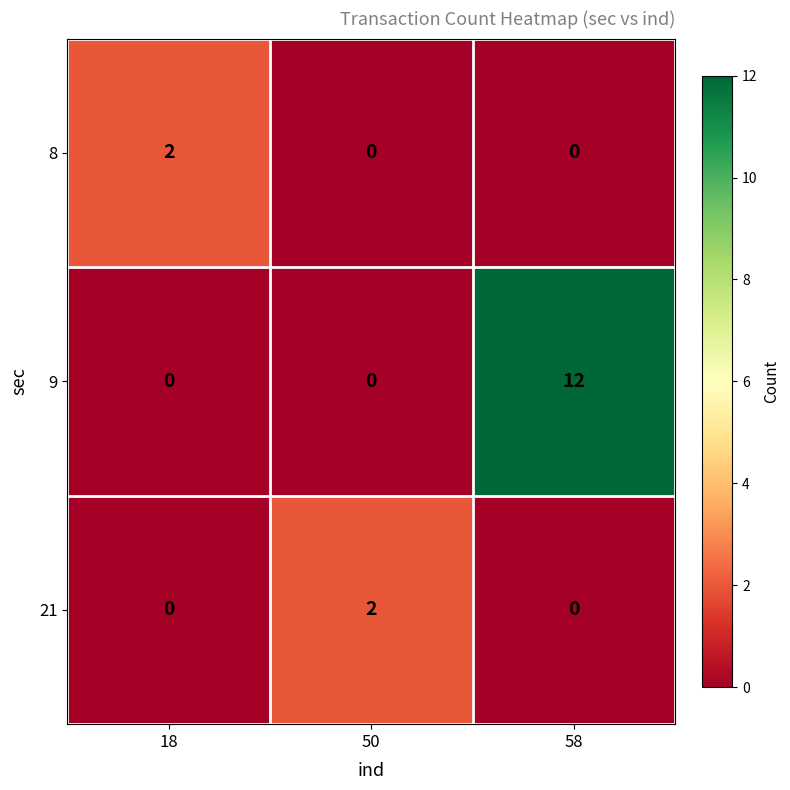

True or false: 9 has a value of 5 at 58.

False